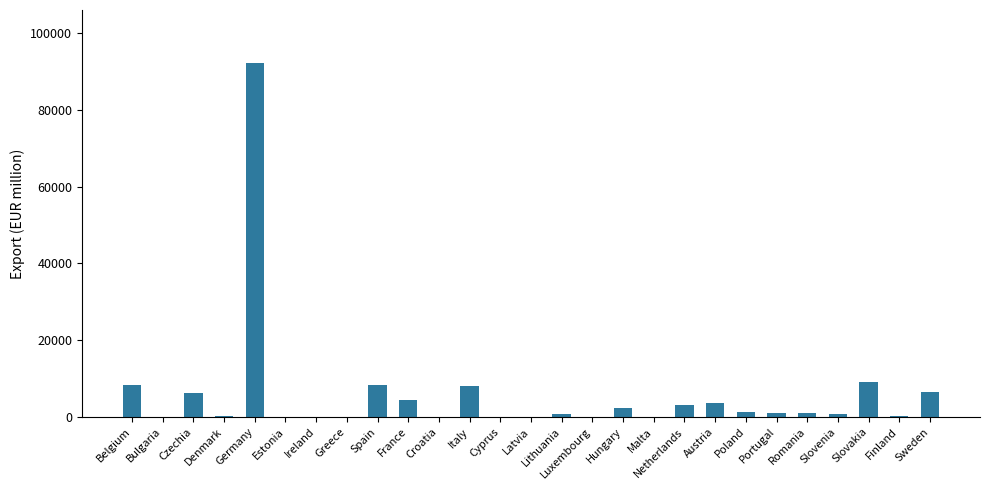

How many categories are shown in the chart?

27